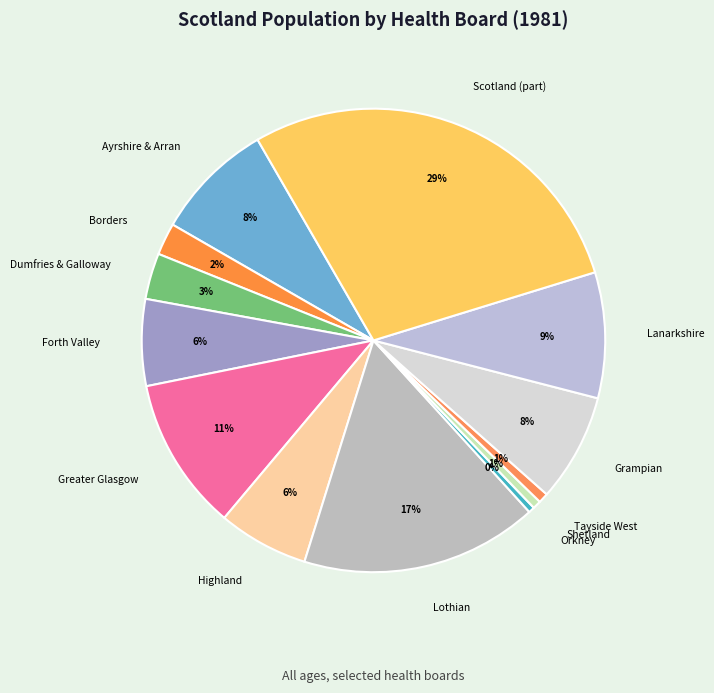

To the nearest percent, what is the average slice percentage?

8%